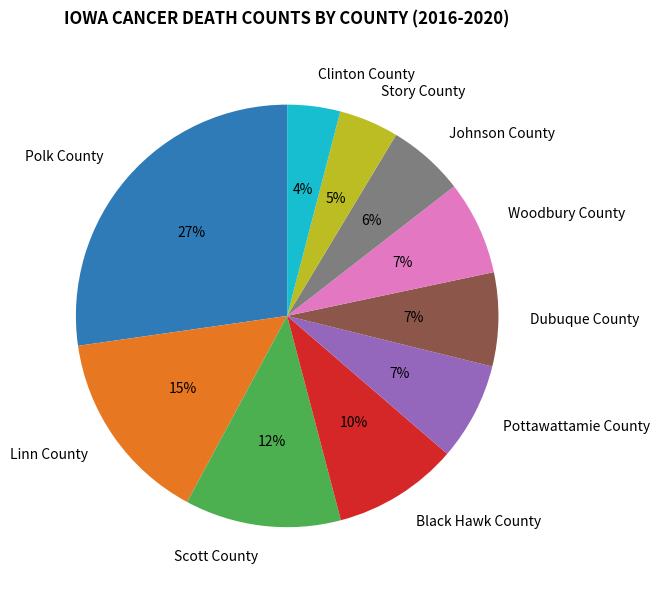

To the nearest percent, what is the average slice percentage?

10%